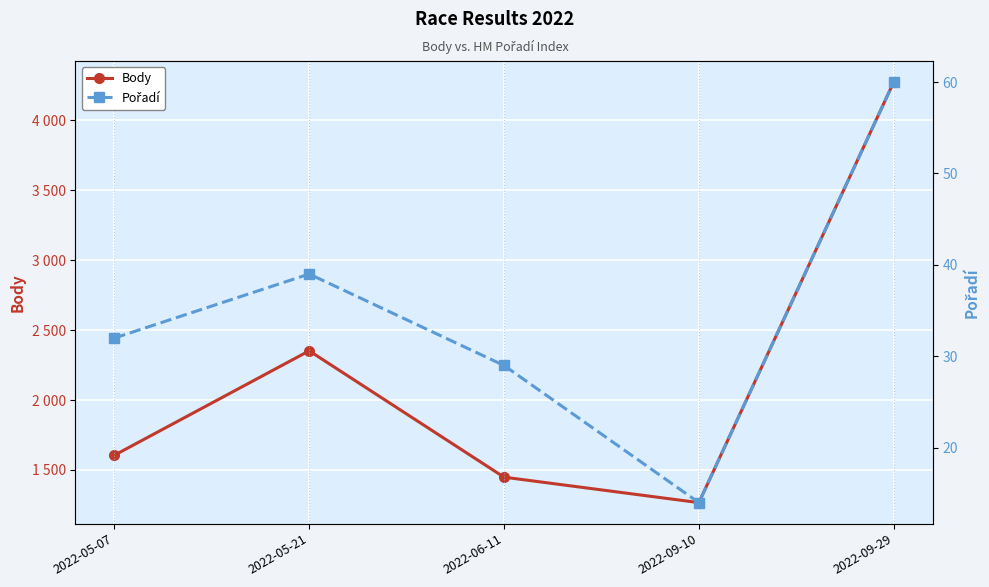

What is the minimum value for Body?

1266